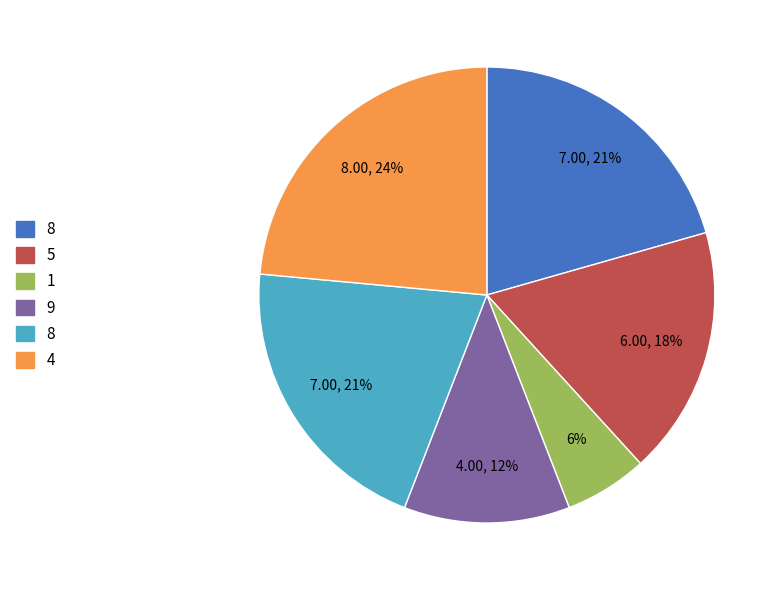

To the nearest percent, what is the average slice percentage?

17%